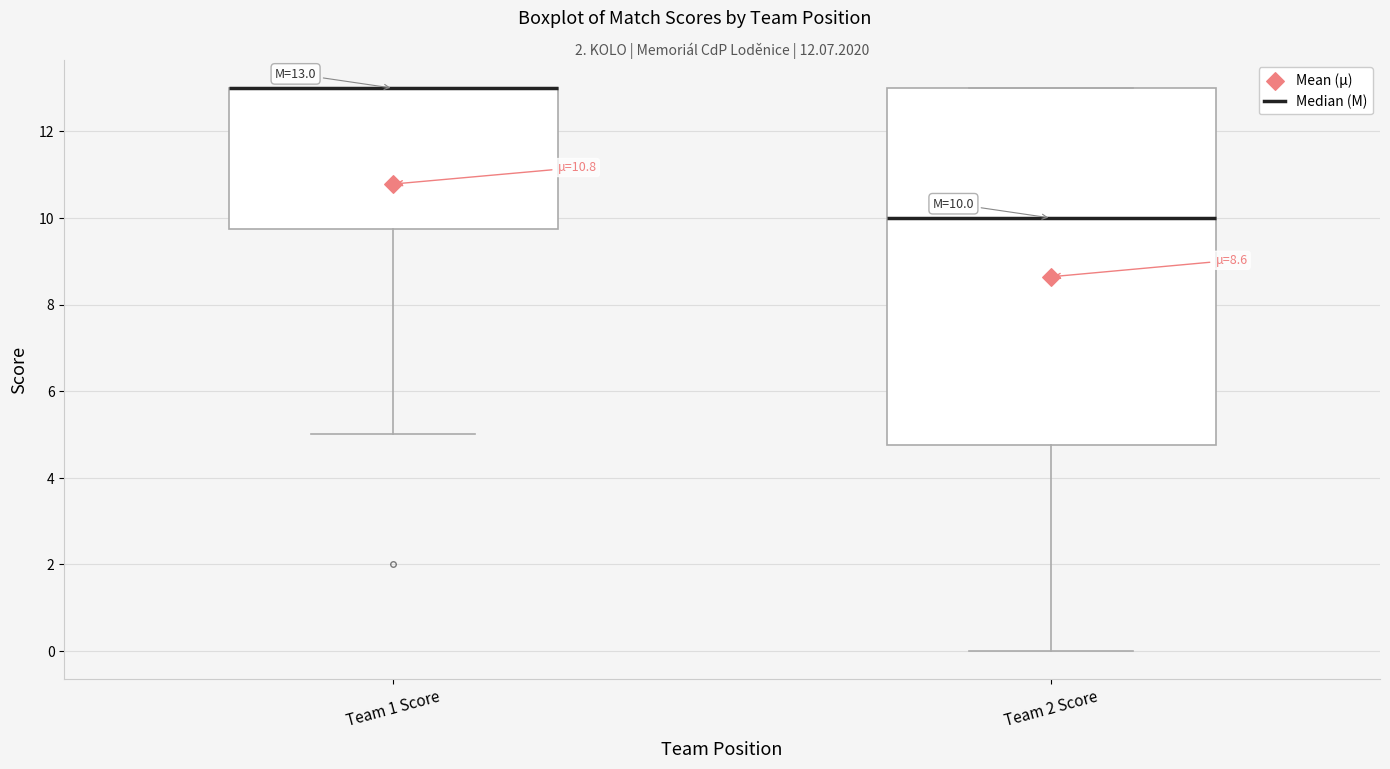

Which box is the tallest, from its lower edge to its upper edge?

Team 2 Score